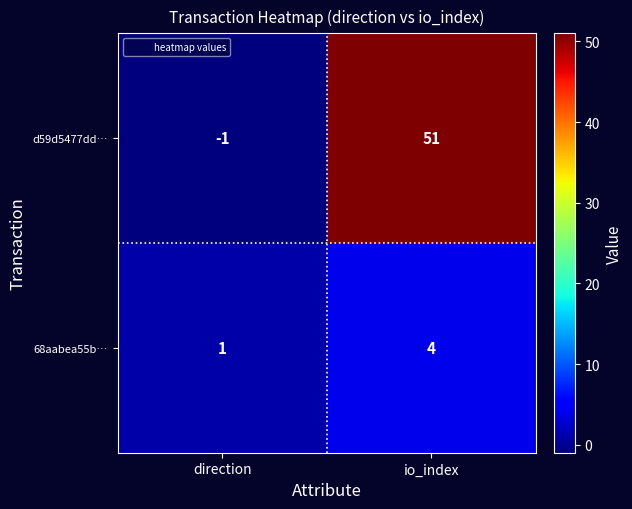

List the series in order of their overall mean, highest first.

d59d5477dd…, 68aabea55b…